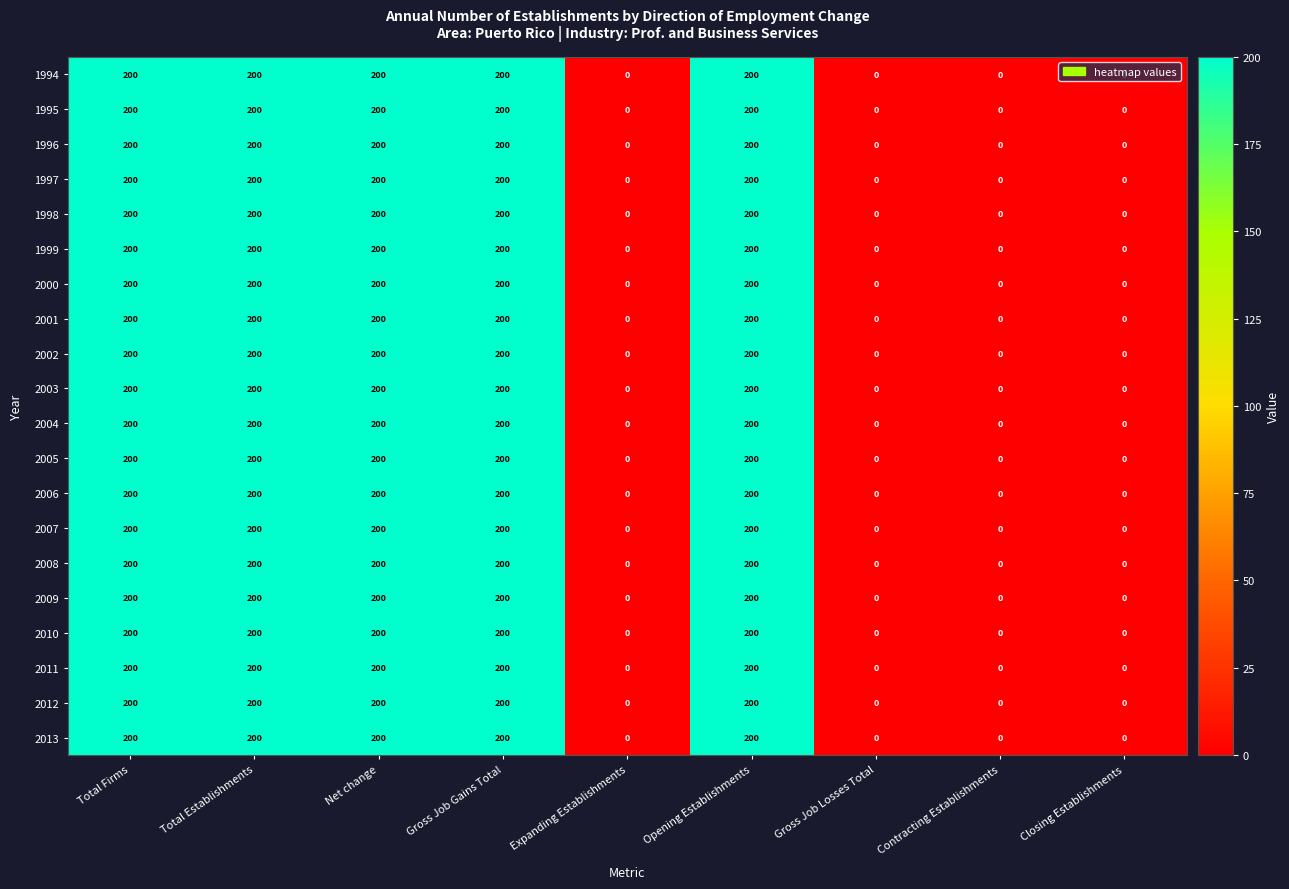

The value of 2008 at Expanding Establishments is -93. True or false?

False